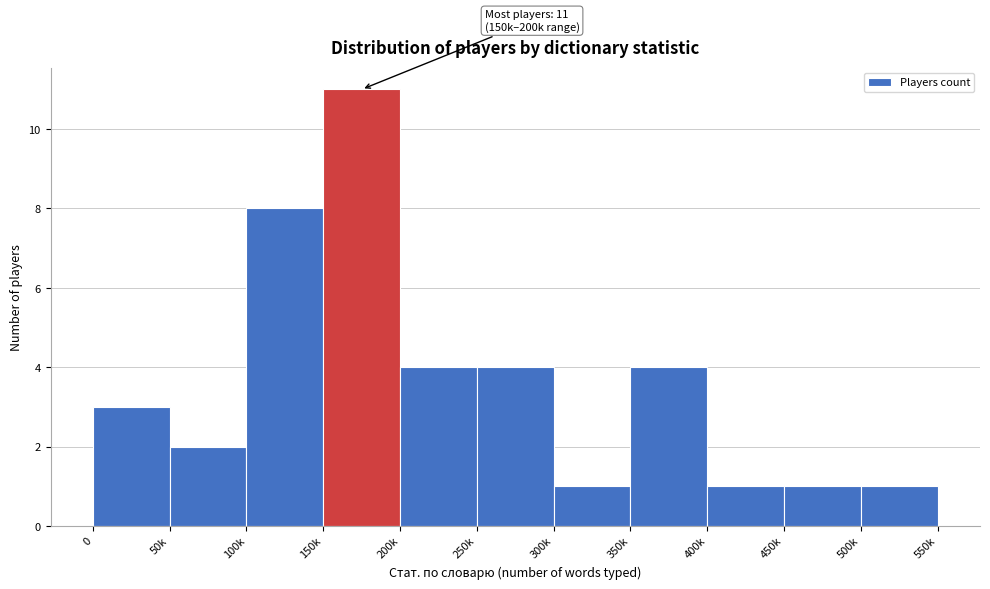

Reading right to left, what are all the values shown in this chart?

1	1	1	4	1	4	4	11	8	2	3